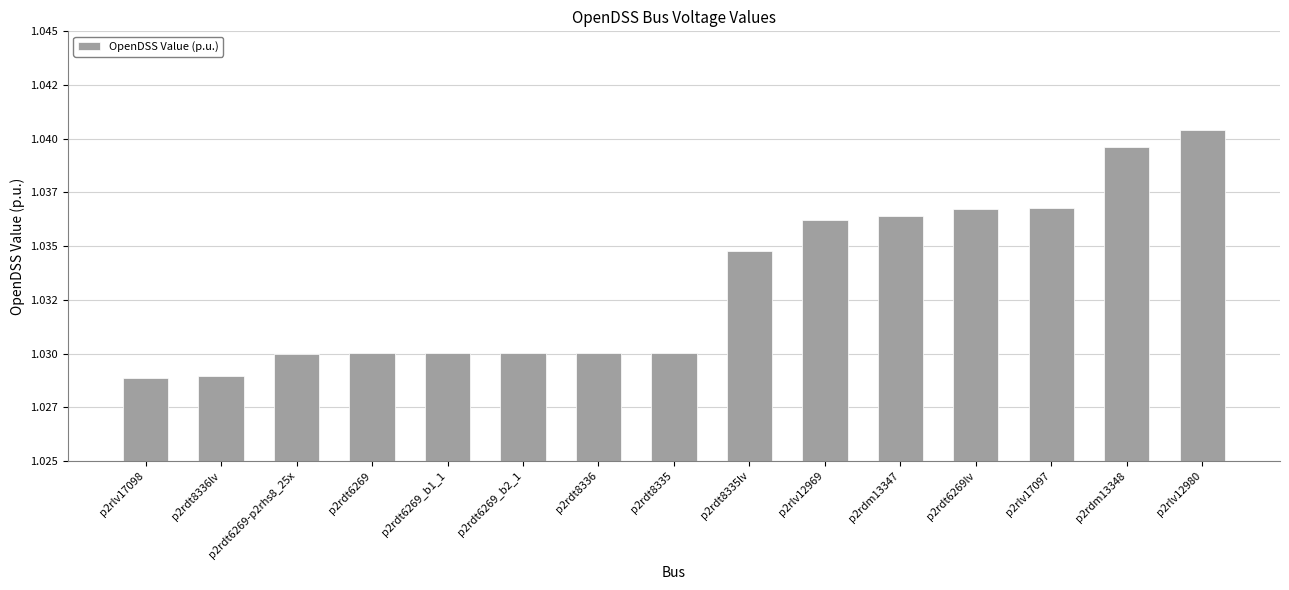

Reading left to right, extract all data points from this chart.

1.0	1.0	1.0	1.0	1.0	1.0	1.0	1.0	1.0	1.0	1.0	1.0	1.0	1.0	1.0